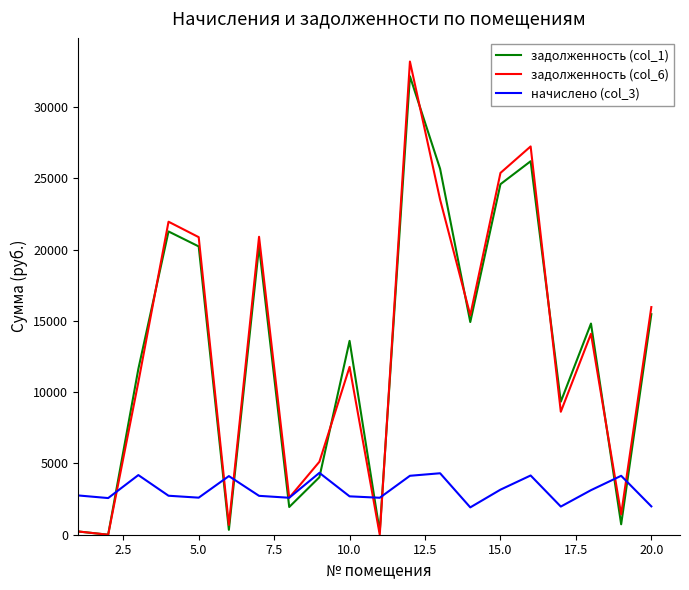

Which series has the largest range (max minus min)?

задолженность (col_6)